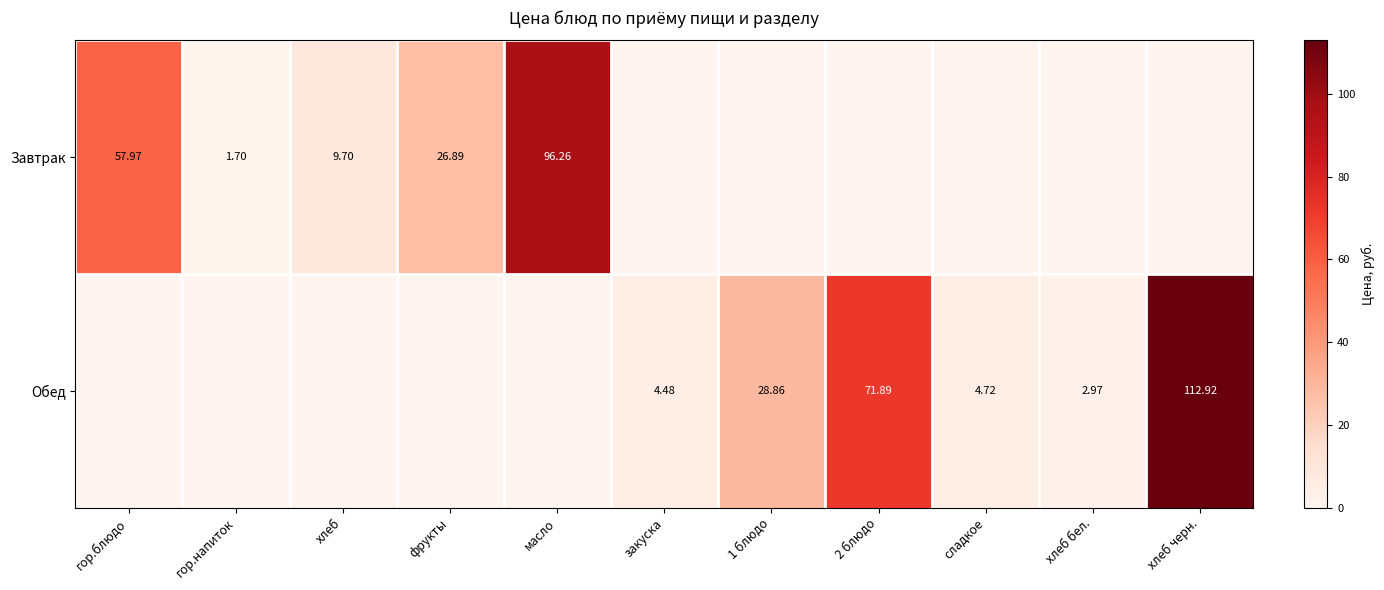

How many values in the Завтрак series exceed 0?

5